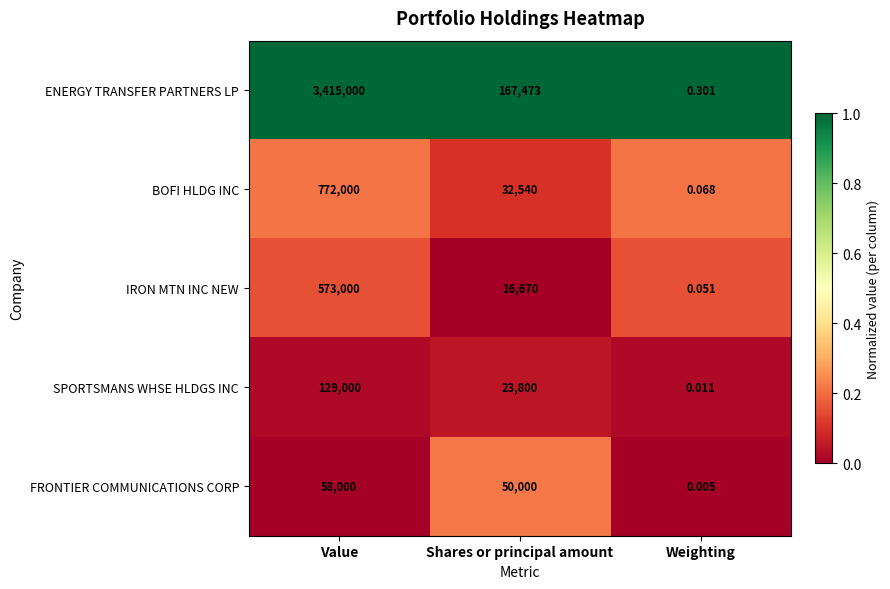

At which category is the sum across all series the highest?

Value